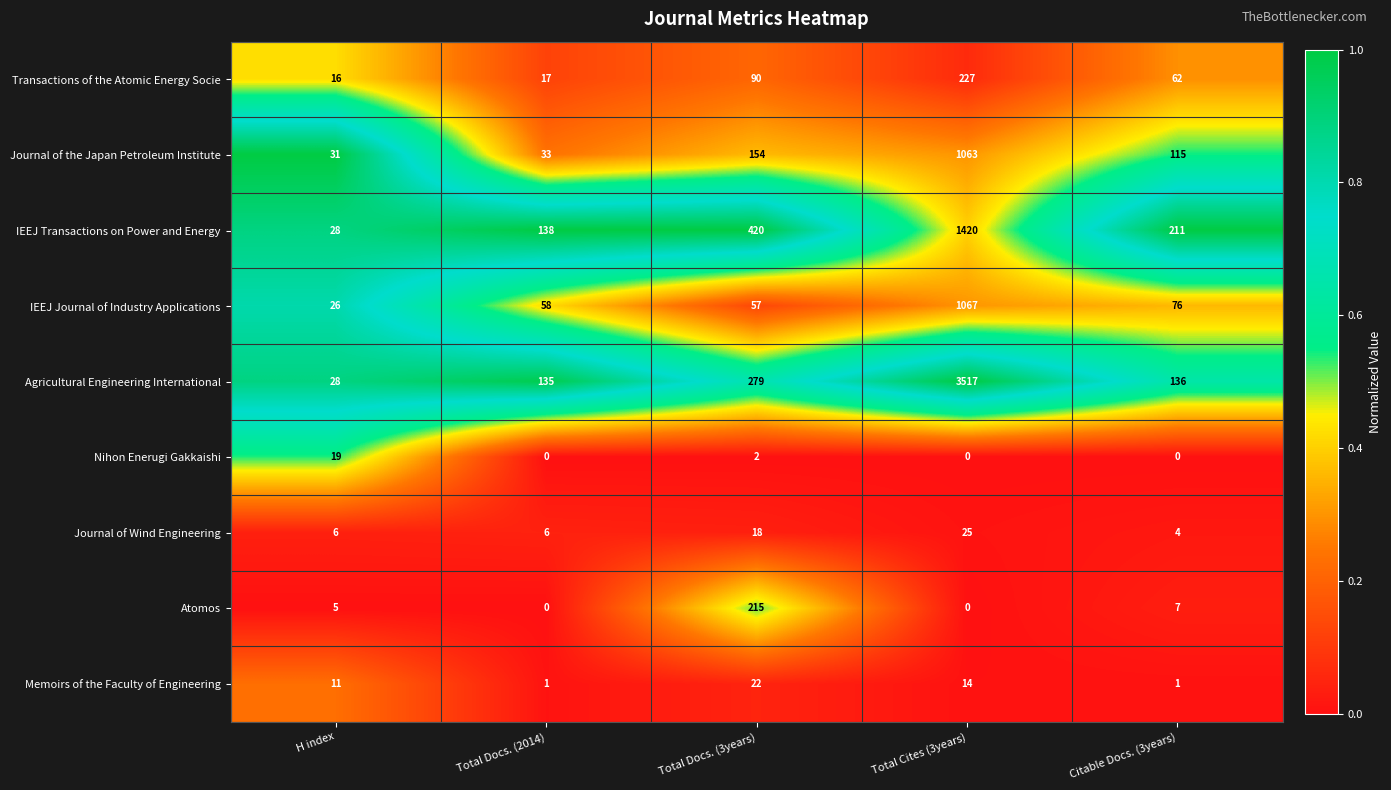

How many data points does each series have?

5